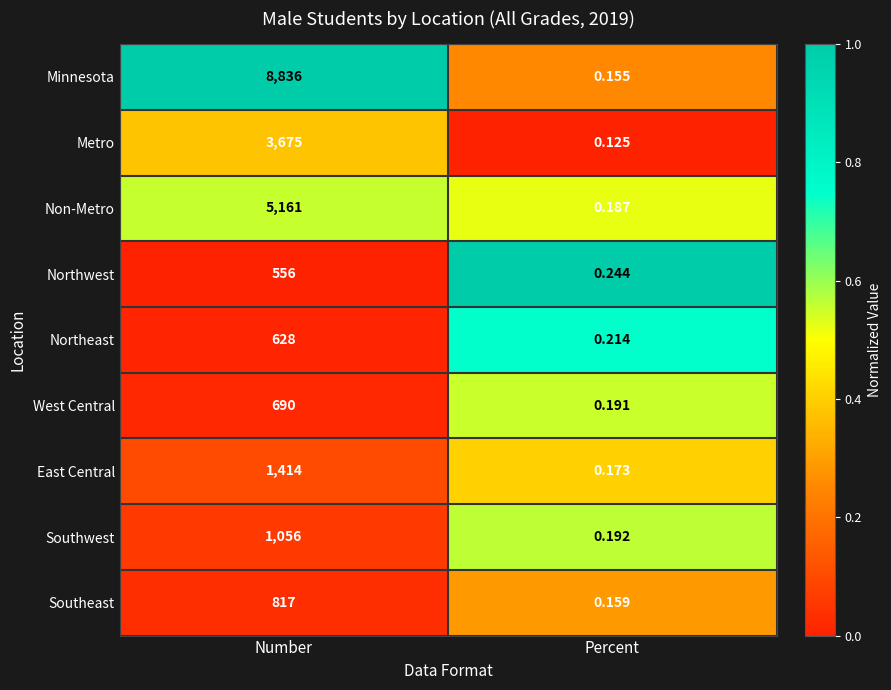

Which series has the widest spread of values?

Minnesota